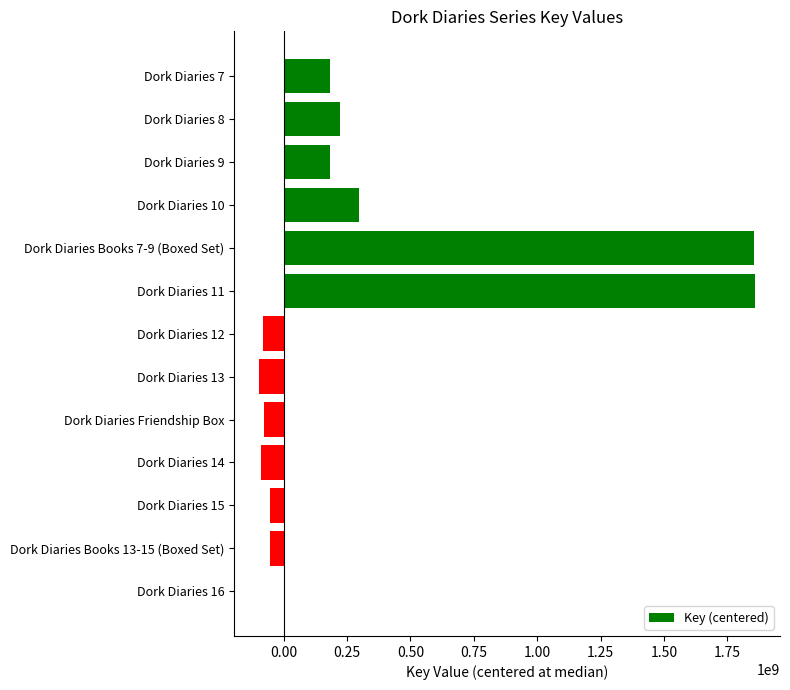

The value at Dork Diaries 10 is 297317567. True or false?

True